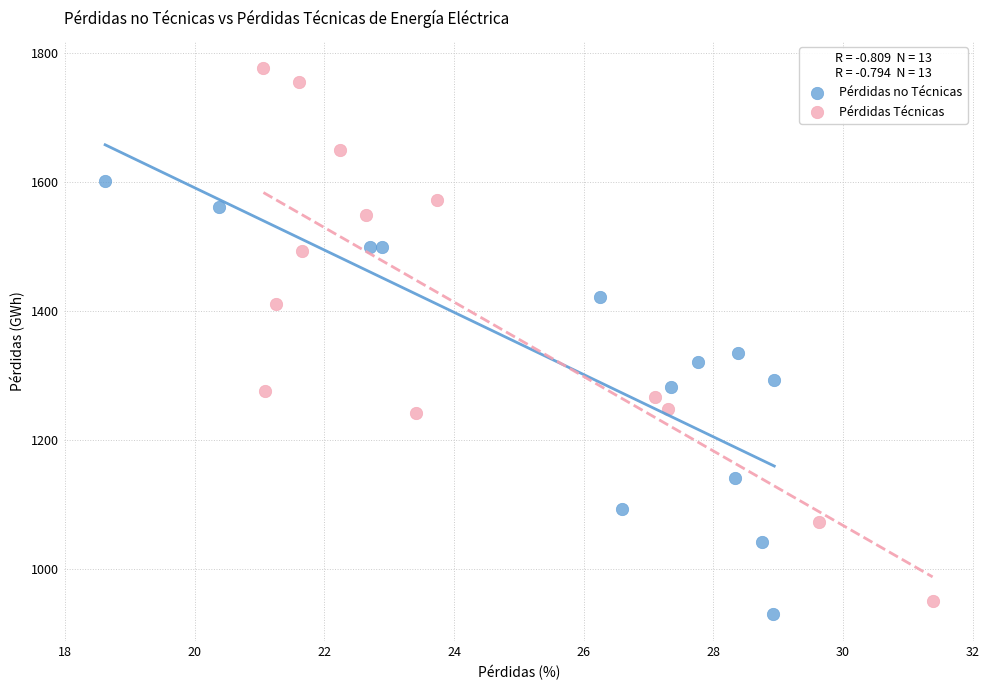

What are all the series names shown in the legend?

Pérdidas no Técnicas, Pérdidas Técnicas